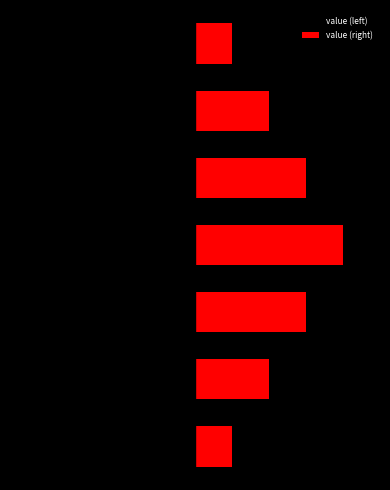

The value (right) series shows 2 at 6. True or false?

False